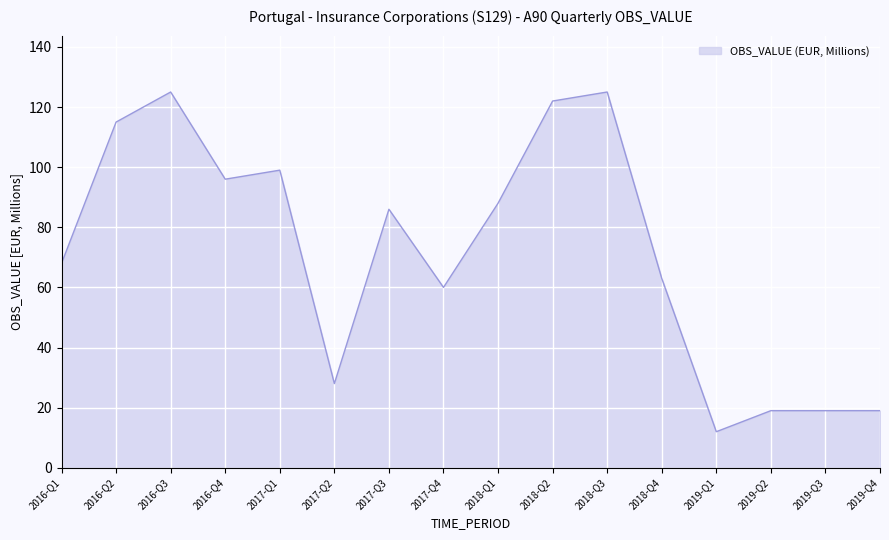

Where is the data nearest to the value 68?

2016-Q1